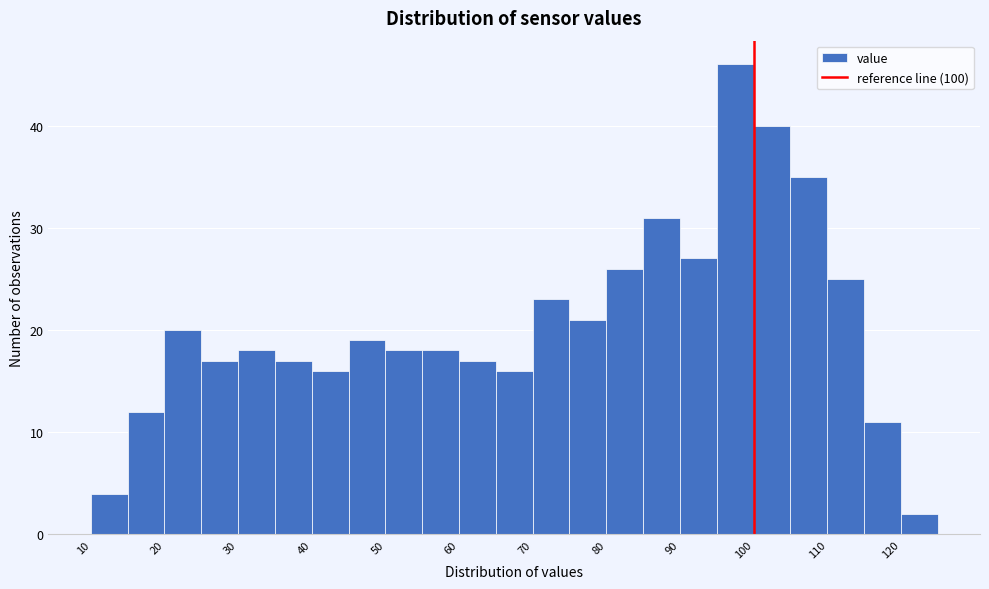

What is the height of the bar covering 60 to 65 on the x-axis? The values are not printed on the chart, so give them approximately, as read against the axis.

17